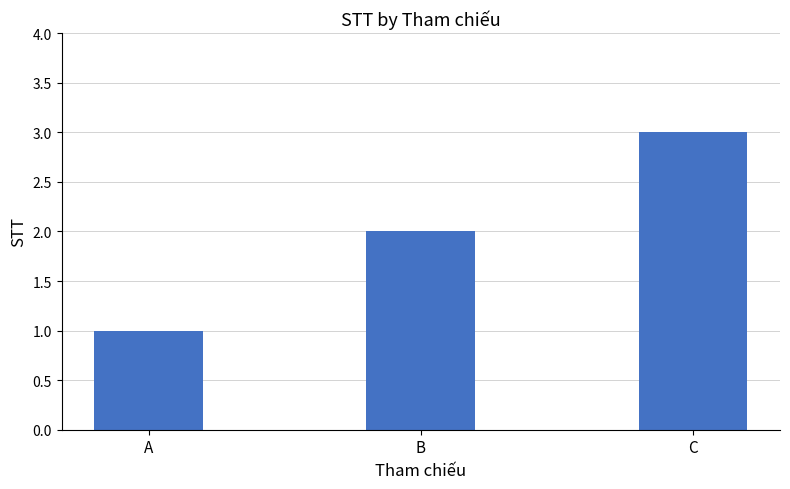

Which has a higher value, B or C?

C